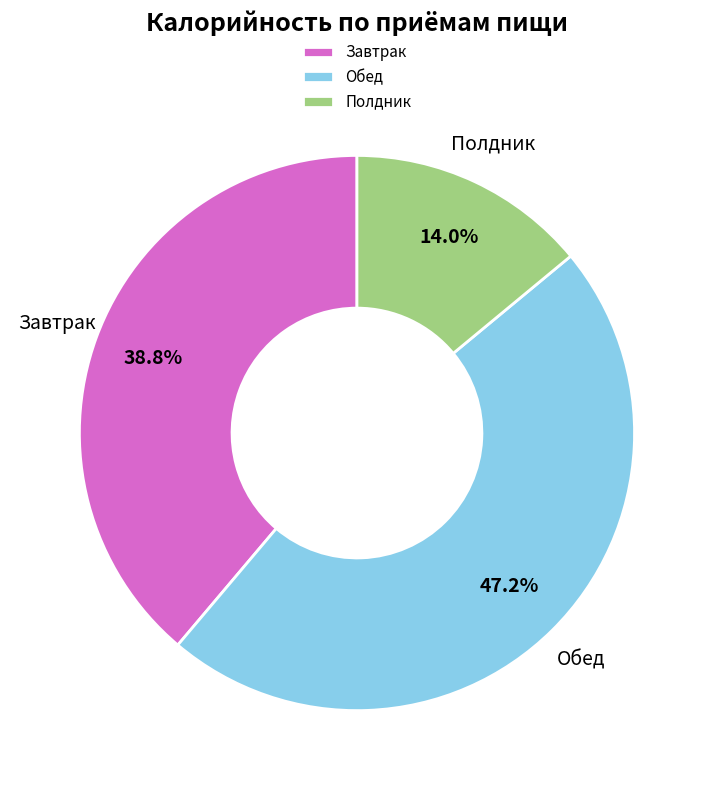

To the nearest percent, what is the difference between the largest and smallest slice percentages?

33%